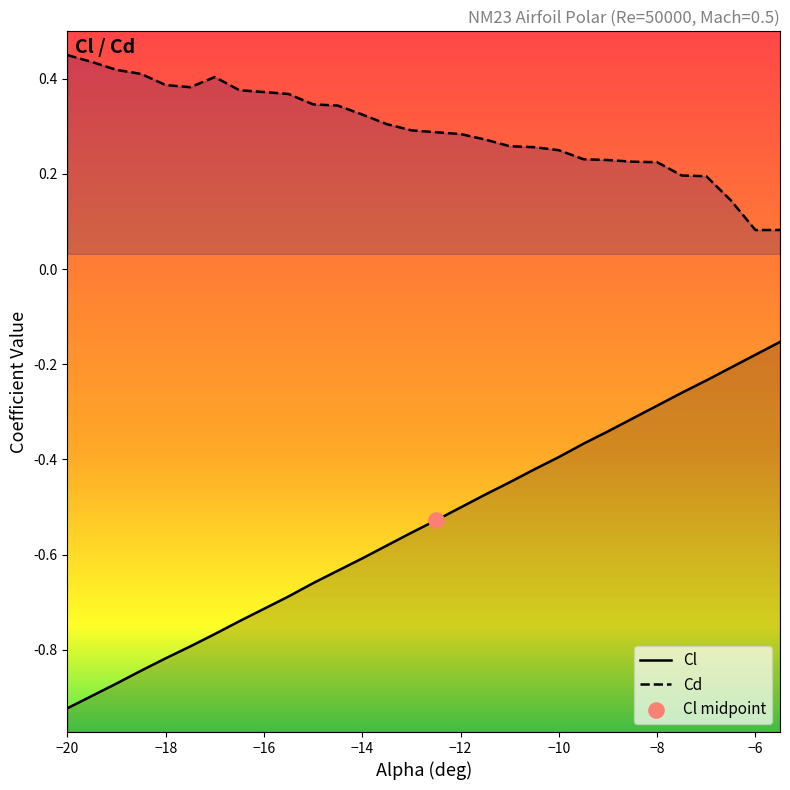

Is the value of Cl at -18.5 greater than the value of Cd at -10?

No